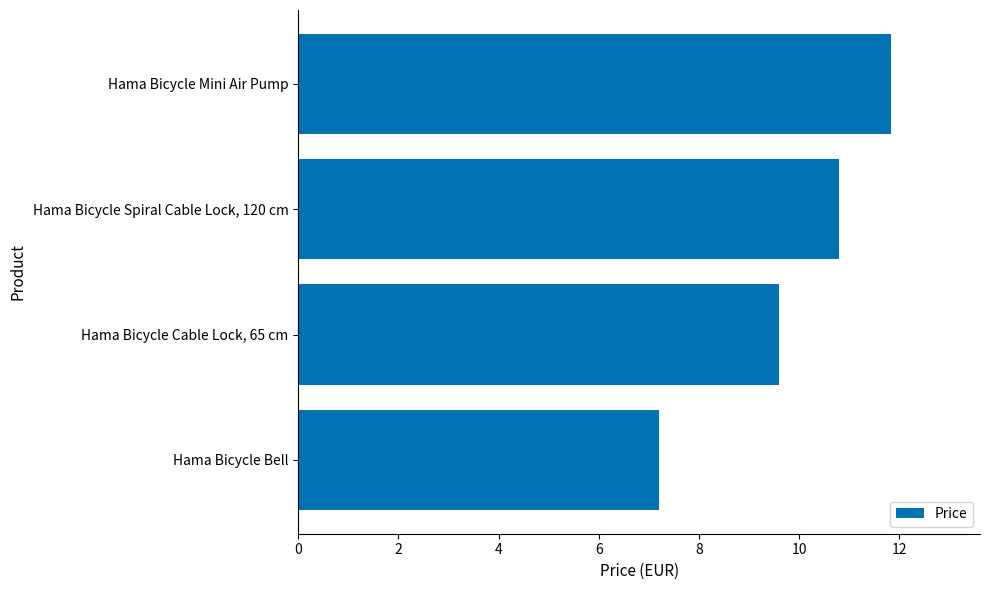

Reading bottom to top, transcribe all the data shown in this chart.

7.2	9.6	10.8	11.8